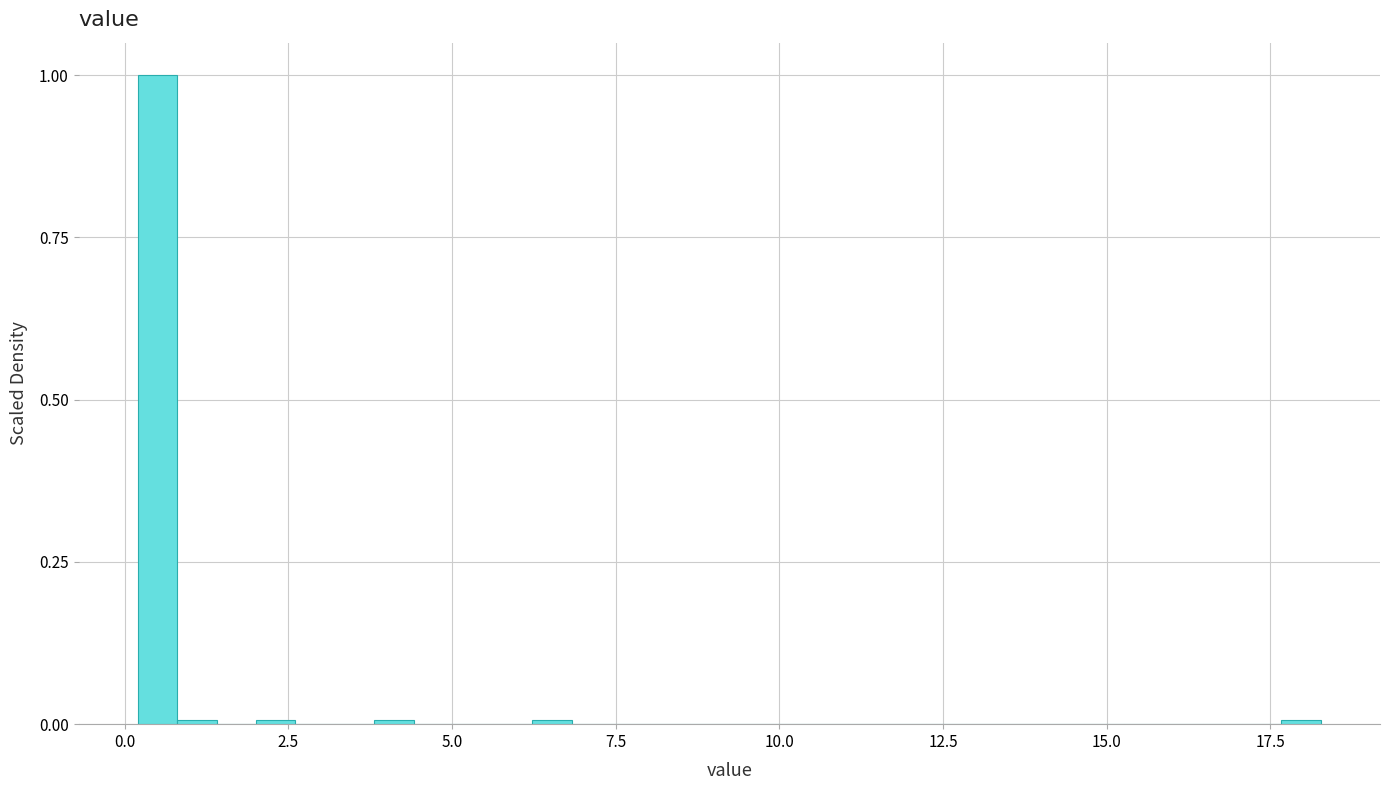

Read against the x-axis, roughly where is the centre of the tallest bar?

0.5